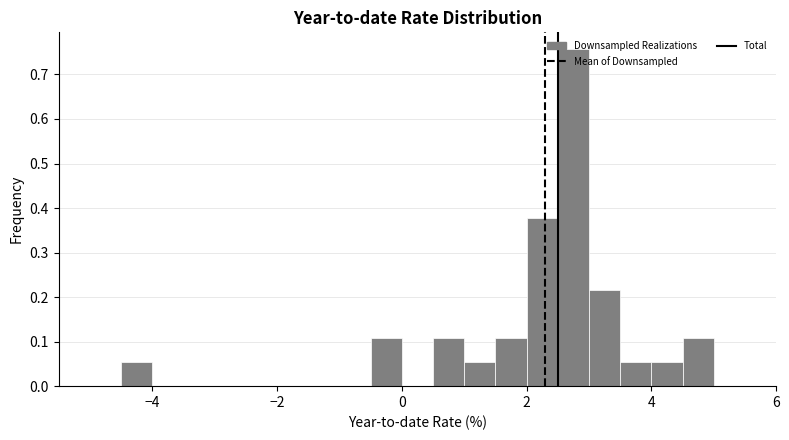

Read against the x-axis, roughly where is the centre of the tallest bar?

2.8